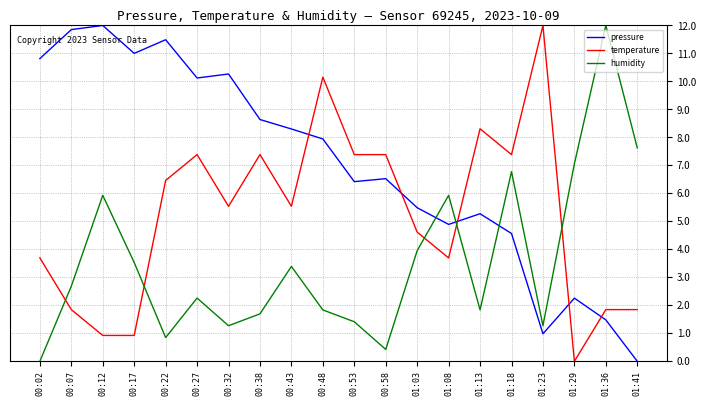

What are all the series names shown in the legend?

pressure, temperature, humidity